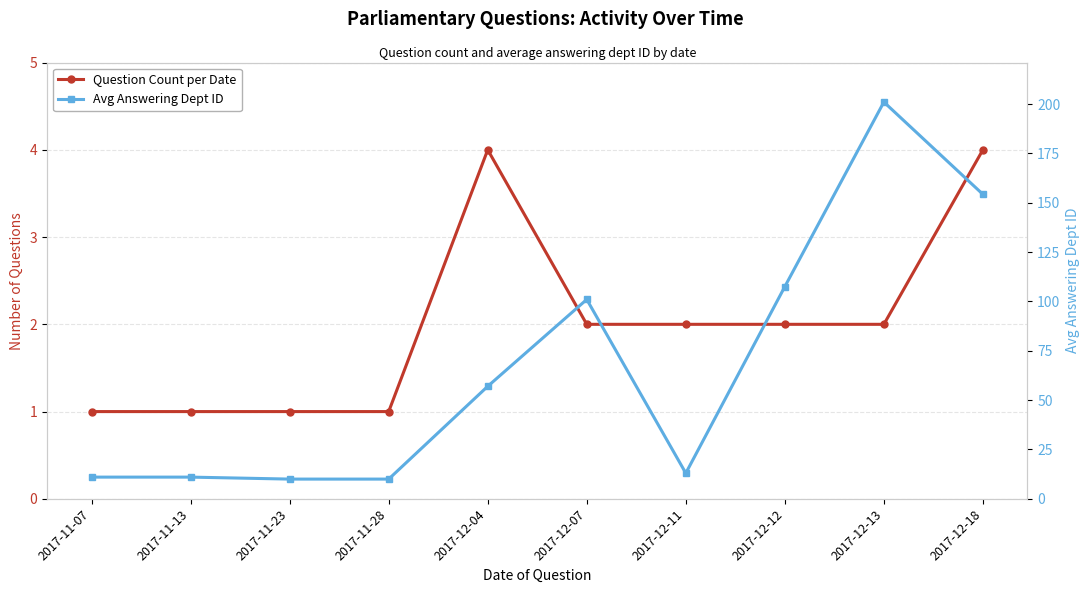

What is the difference between the maximum and minimum values in the Question Count per Date series?

3.0